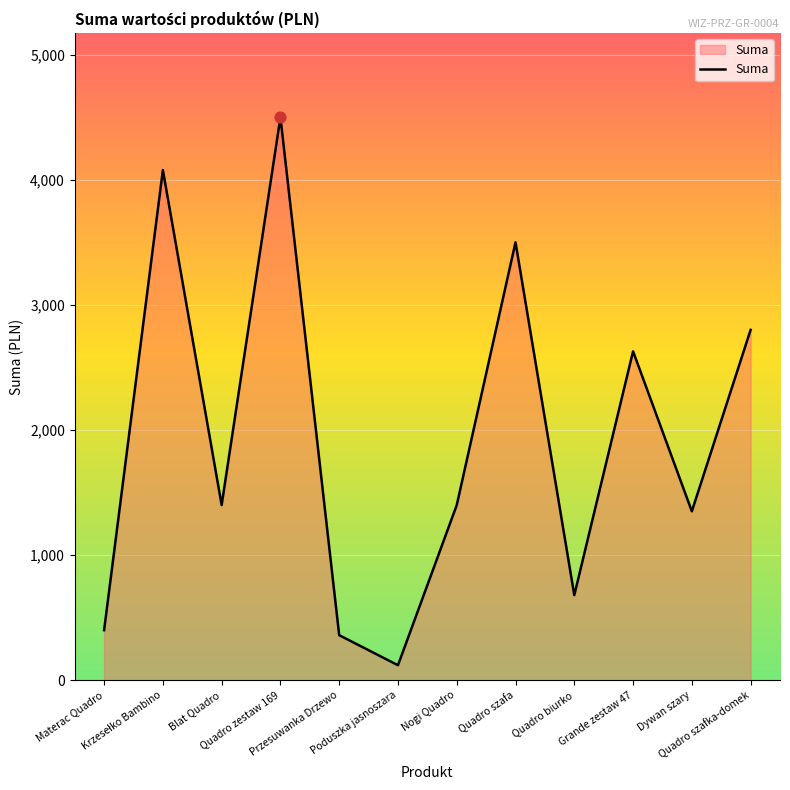

What is the change in value from Blat Quadro to Grande zestaw 47?

+1228.6